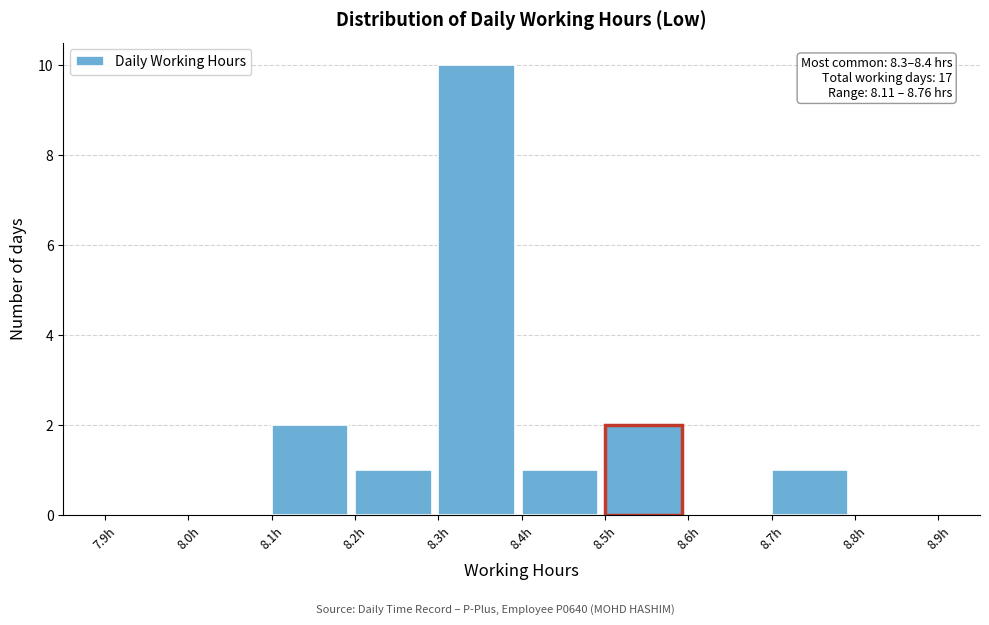

Over which range of the x-axis is the bar tallest?

8.3 to 8.4